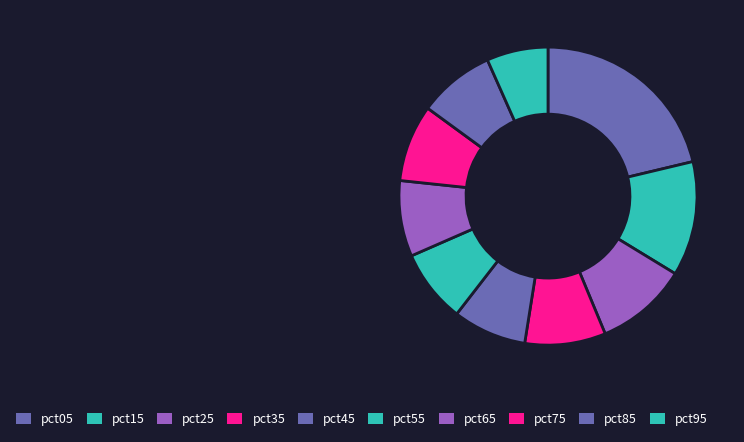

Between pct05 and pct45, which is larger?

pct05